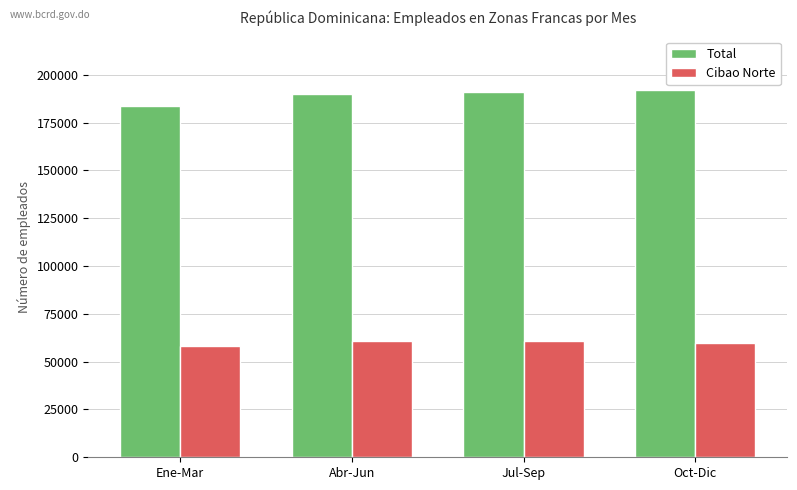

What is the sum of the Cibao Norte values at Abr-Jun and Ene-Mar?

118692